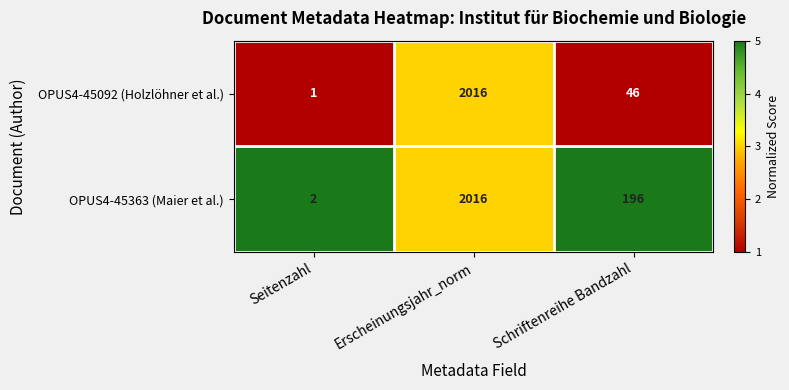

Rank the series at Schriftenreihe Bandzahl from lowest to highest value.

OPUS4-45092 (Holzlöhner et al.), OPUS4-45363 (Maier et al.)